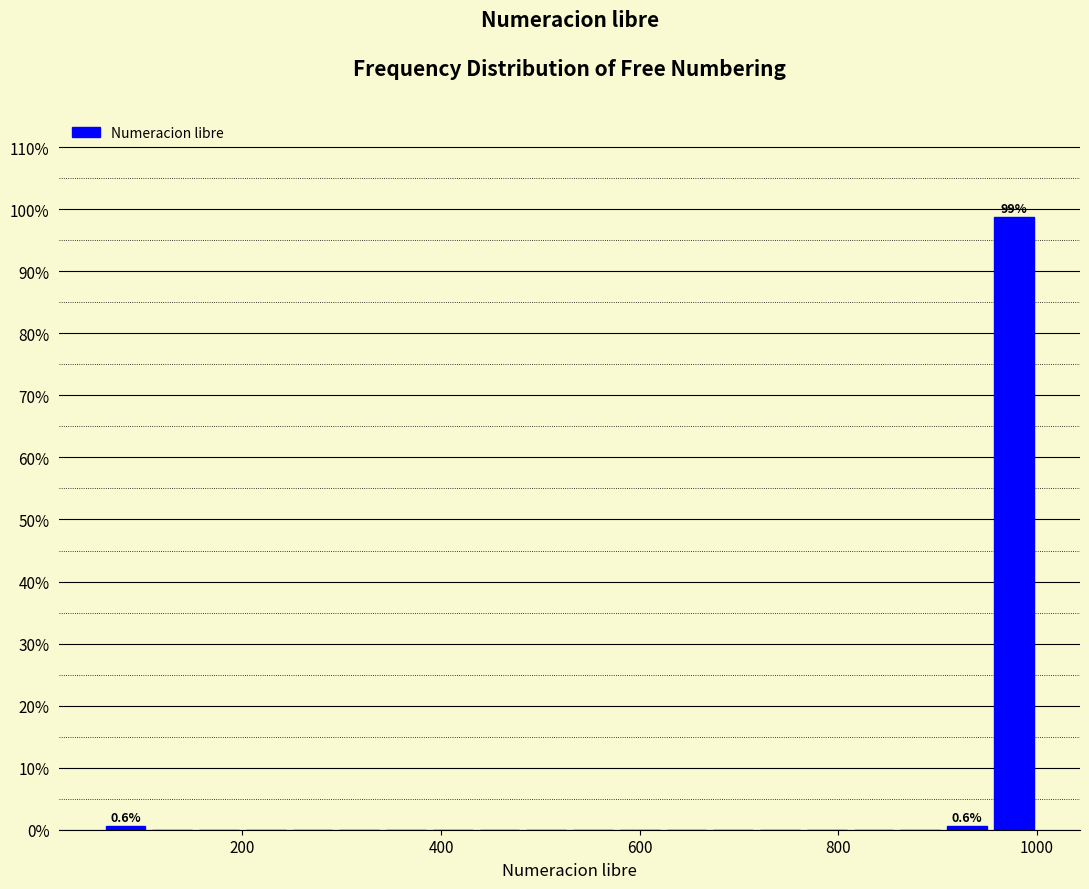

Around what value on the x-axis is the tallest bar? Give the approximate position of its centre, as read against the axis.

980